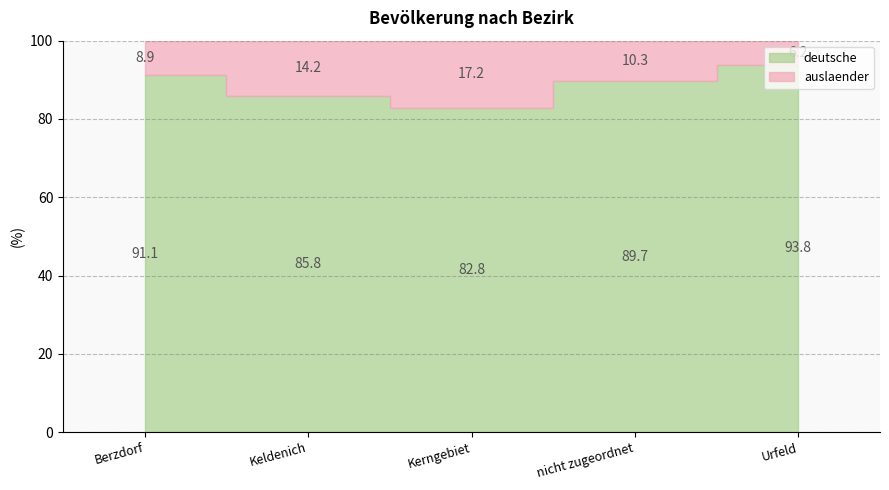

Between nicht zugeordnet and Urfeld, which series saw the biggest shift?

deutsche